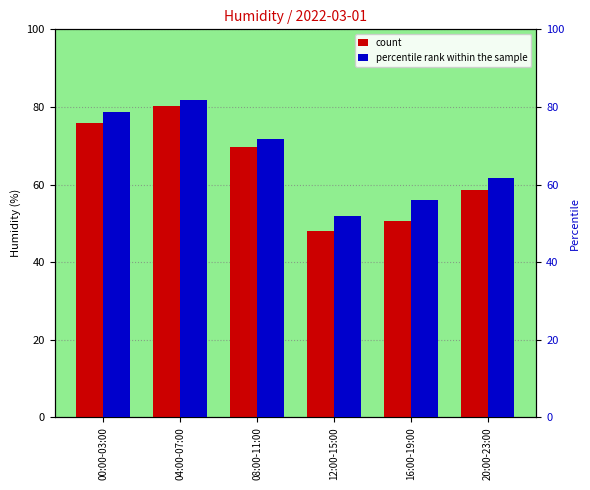

What is the label of the 6th bar from the right?

00:00-03:00